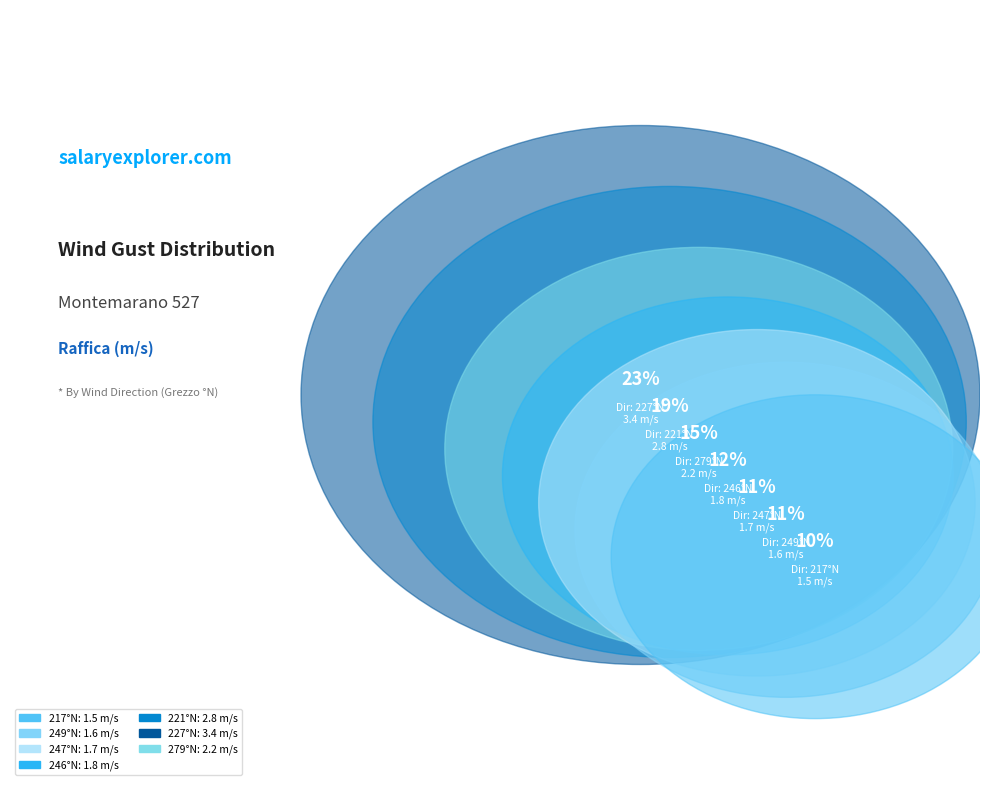

Rank the categories by value from lowest to highest.

2022-09-05
217°N, 2022-09-06
249°N, 2022-09-07
247°N, 2022-09-08
246°N, 2022-09-11
279°N, 2022-09-09
221°N, 2022-09-10
227°N